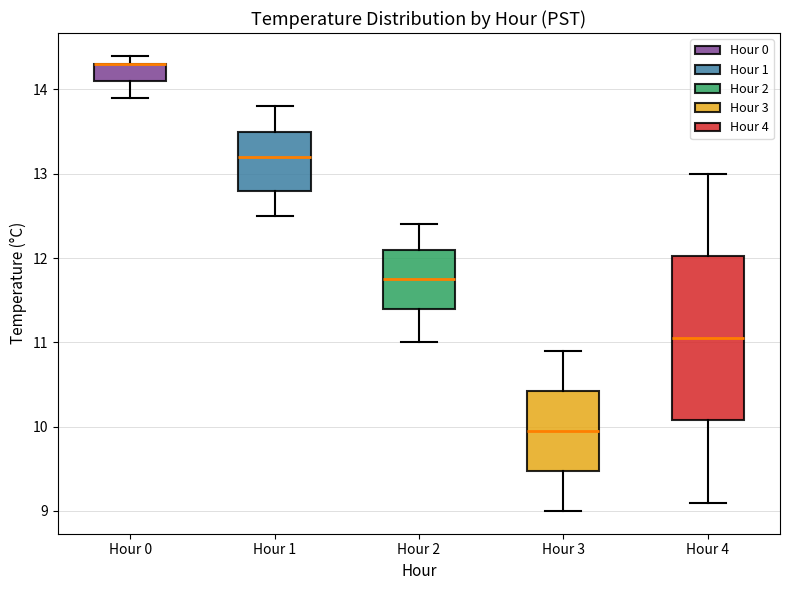

Comparing the boxes themselves (not the whiskers), which one is the tallest?

Hour 4